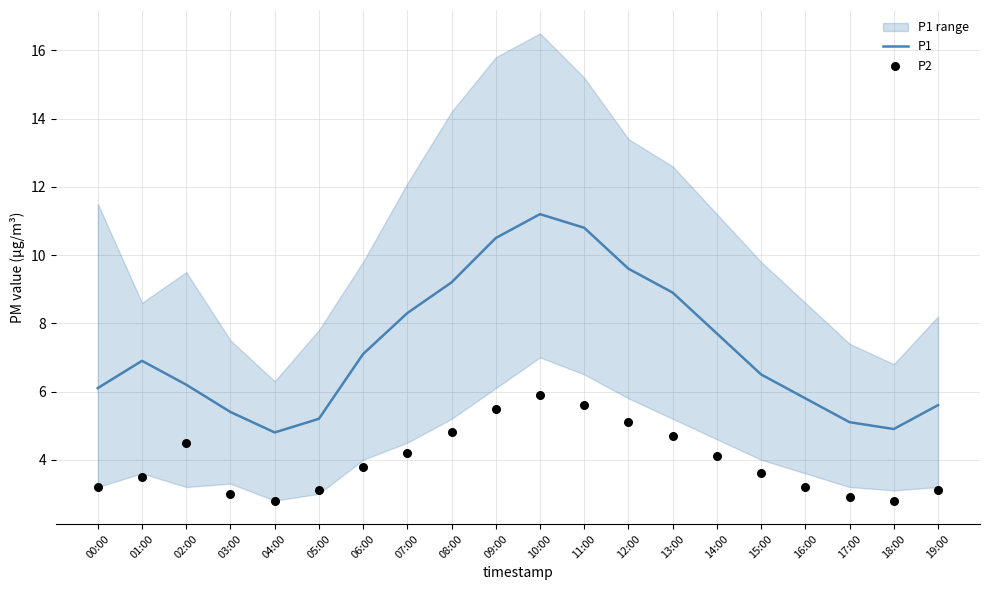

What is the total value across all series at 12:00?

14.7